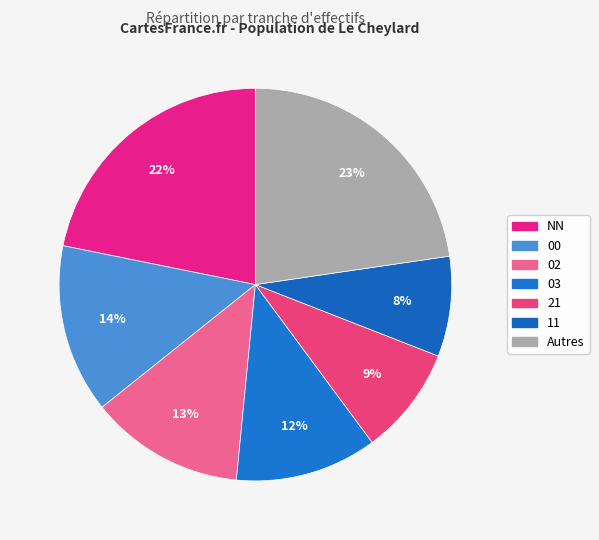

To the nearest percent, what is the combined percentage of 11 and 00?

22%